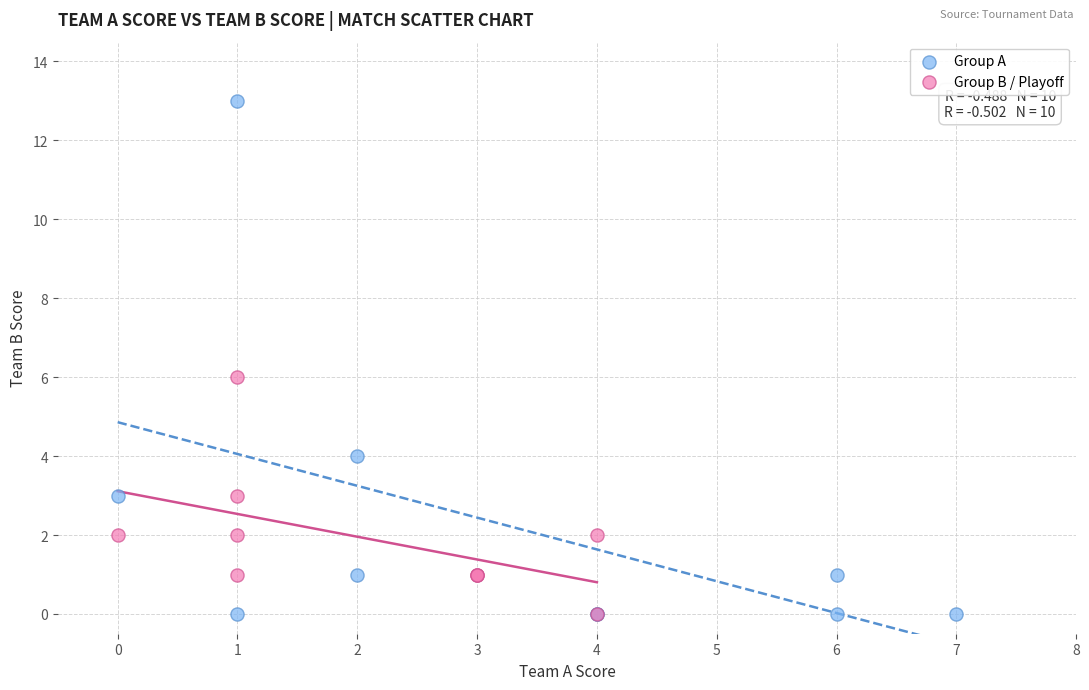

Which series has the widest spread of Y values?

Group A